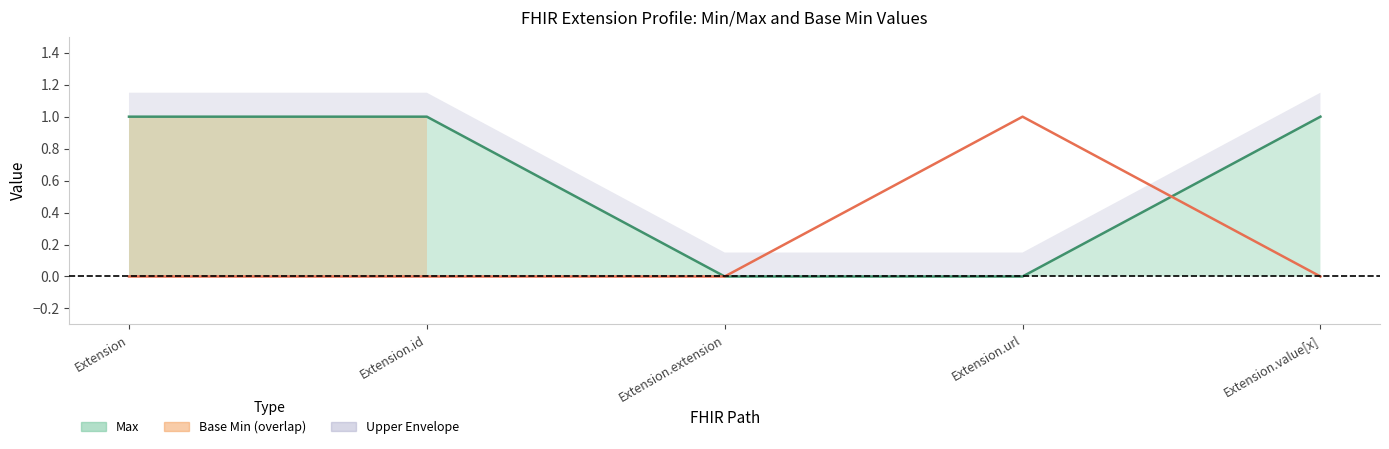

The value at Extension.extension is 0. True or false?

False